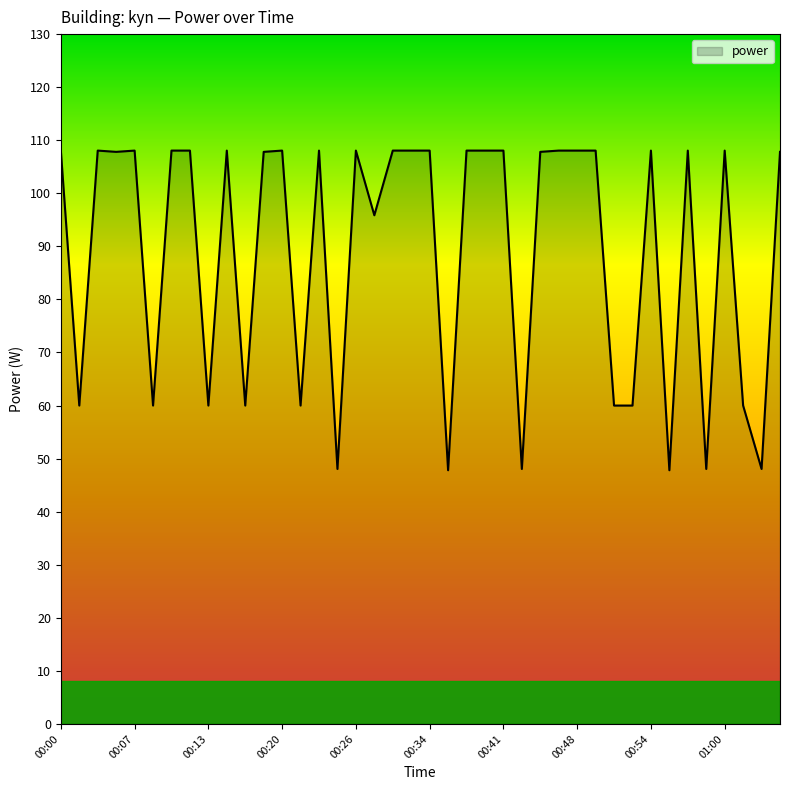

What is the minimum value shown in the chart?

47.8